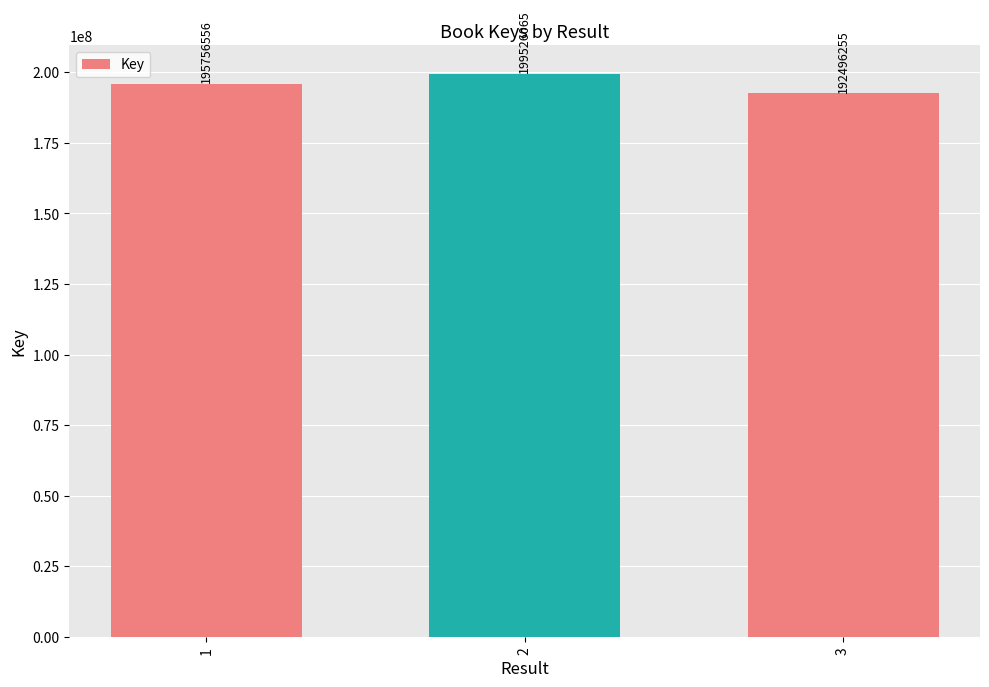

Are the bars horizontal?

No